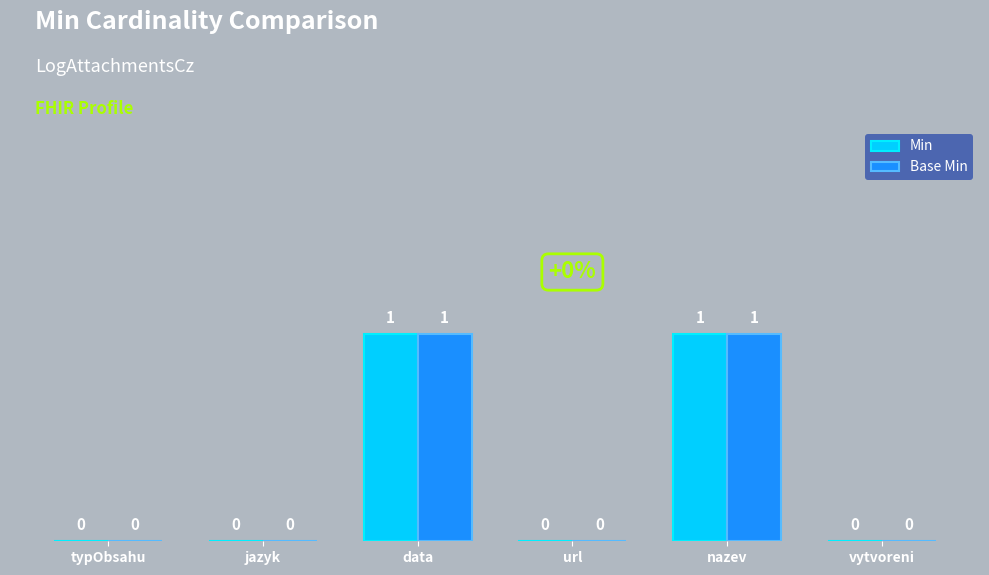

Reading left to right, what are all the values shown in this chart?

Min: 0	0	1	0	1	0
Base Min: 0	0	1	0	1	0